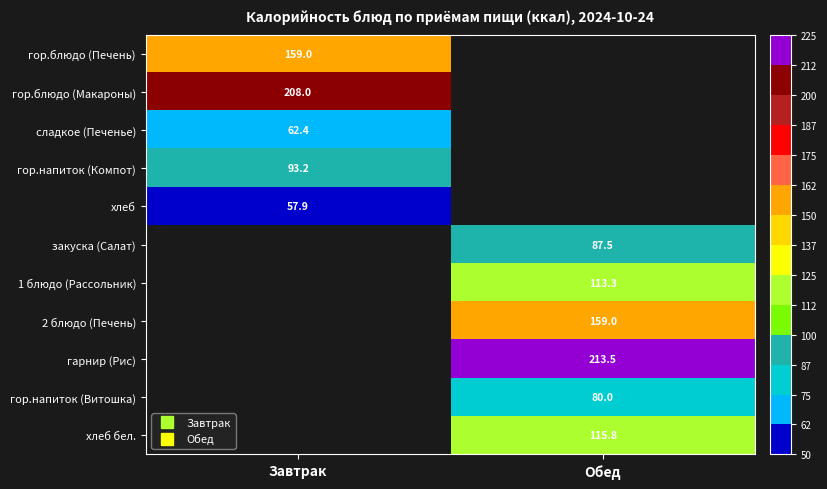

List the series in order of their peak value, highest first.

гор.блюдо (Макароны), гор.блюдо (Печень), гор.напиток (Компот), хлеб, закуска (Салат), 1 блюдо (Рассольник), 2 блюдо (Печень), гарнир (Рис), гор.напиток (Витошка), хлеб бел., сладкое (Печенье)